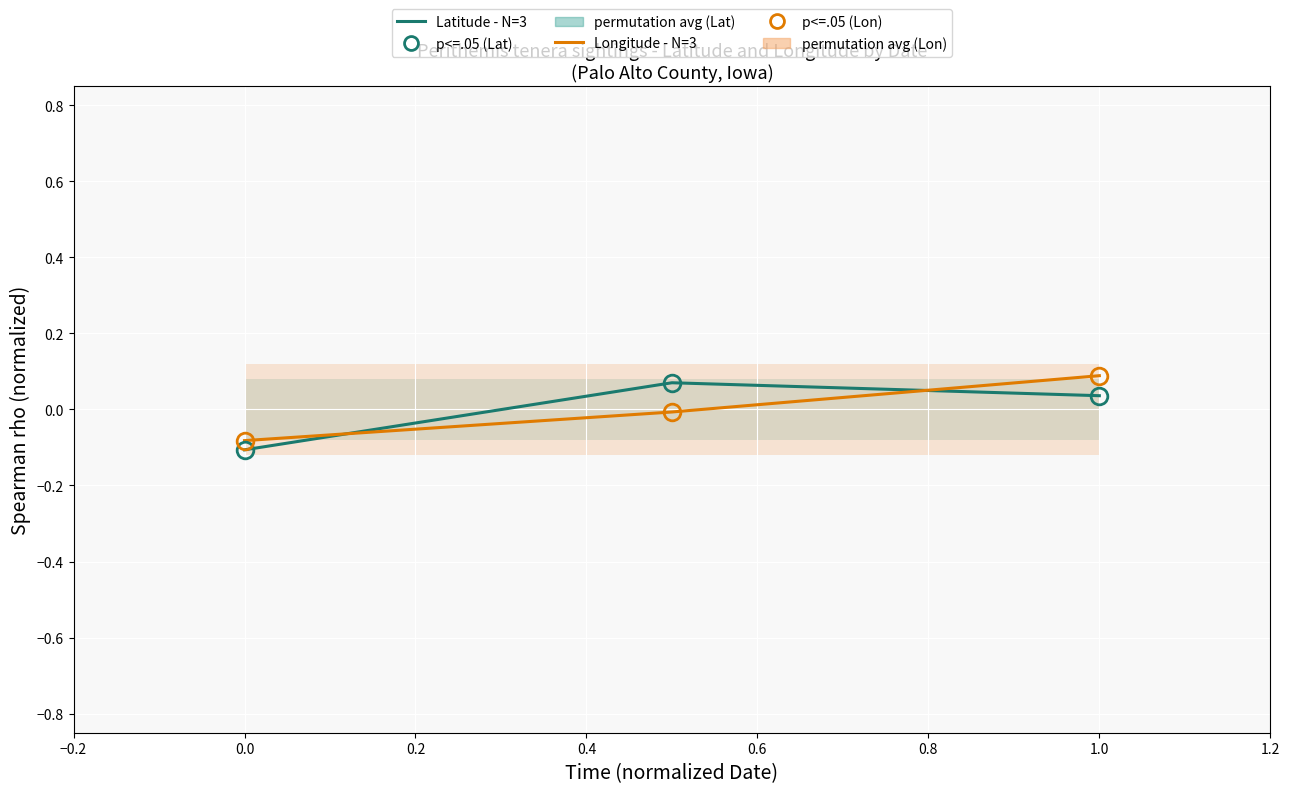

Rank the series by their maximum value, from lowest to highest.

Latitude - N=3, Longitude - N=3